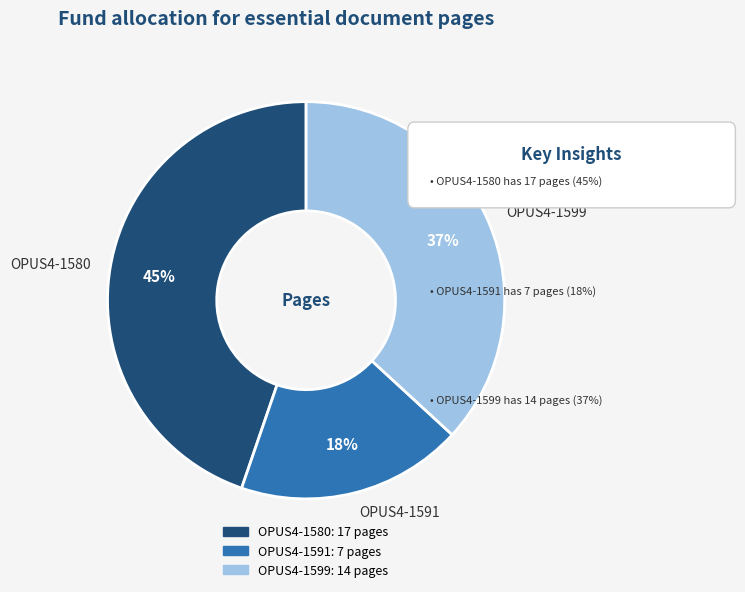

What is the ratio of the value at OPUS4-1591 to the value at OPUS4-1599?

0.5